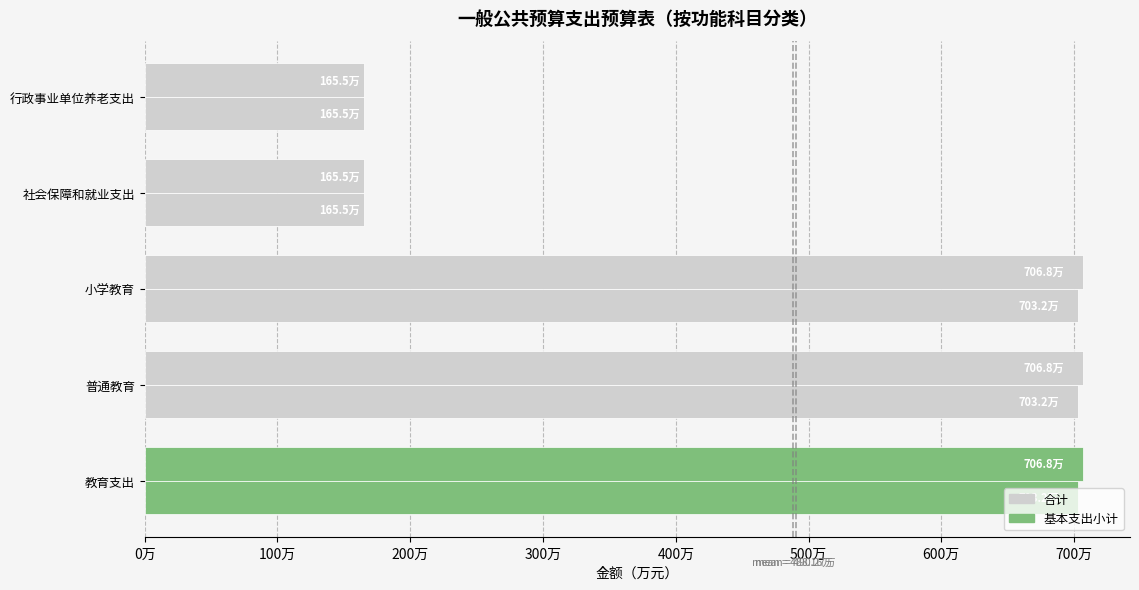

Reading right to left, what are all the values shown in this chart?

合计: 1655315.7	1655315.7	7067508.4	7067508.4	7067994.4
基本支出小计: 1655315.7	1655315.7	7032440.3	7032440.3	7032440.3